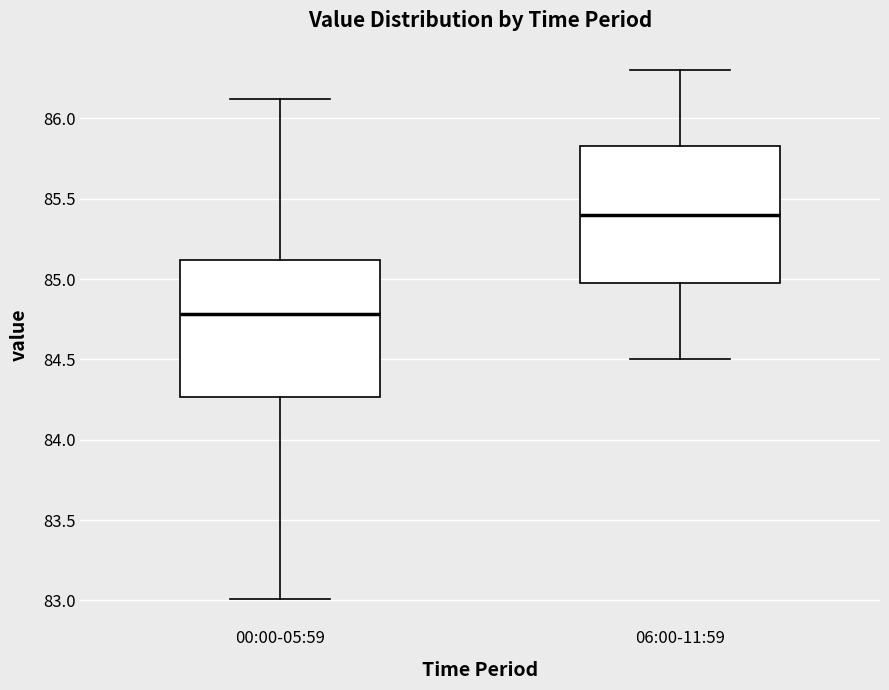

Where is the upper edge of the box for 06:00-11:59 on the y-axis? The values are not printed on the chart, so give them approximately, as read against the axis.

85.85